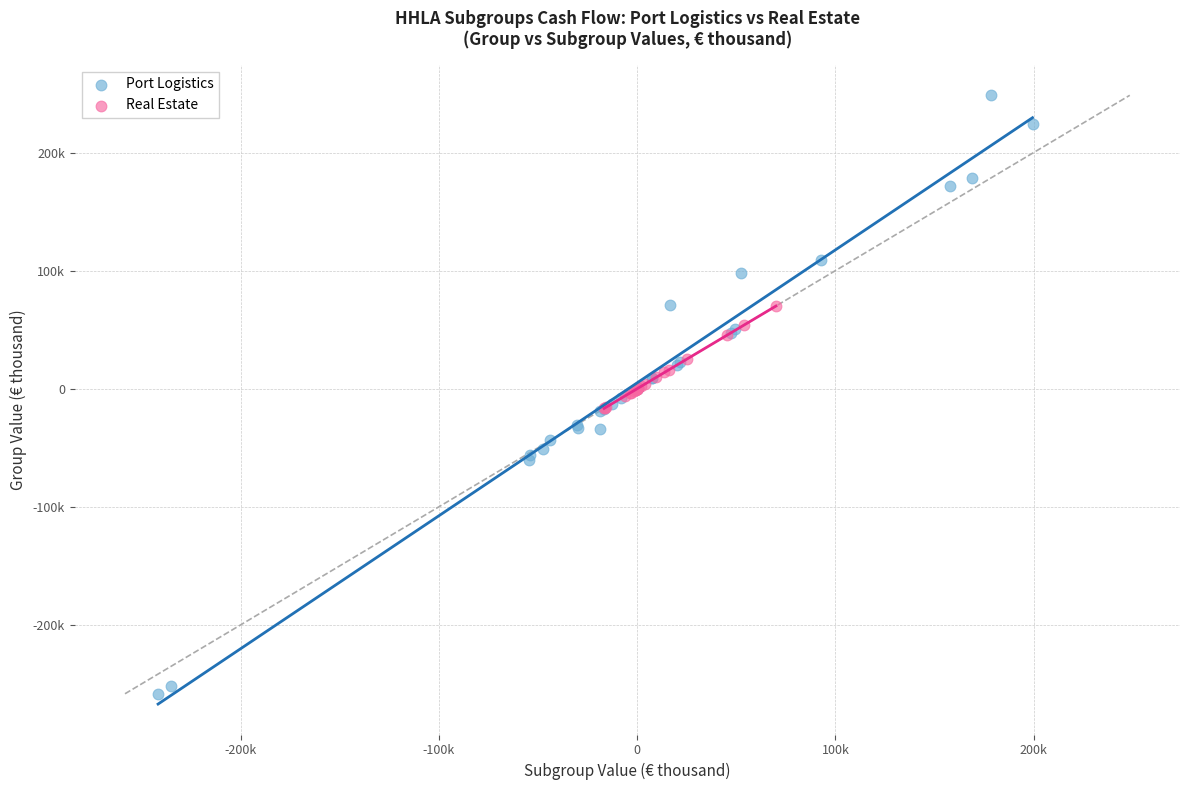

What are all the series names shown in the legend?

Port Logistics, Real Estate